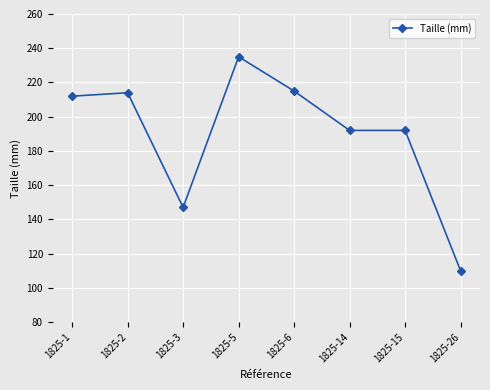

What is the maximum value shown in the chart?

235